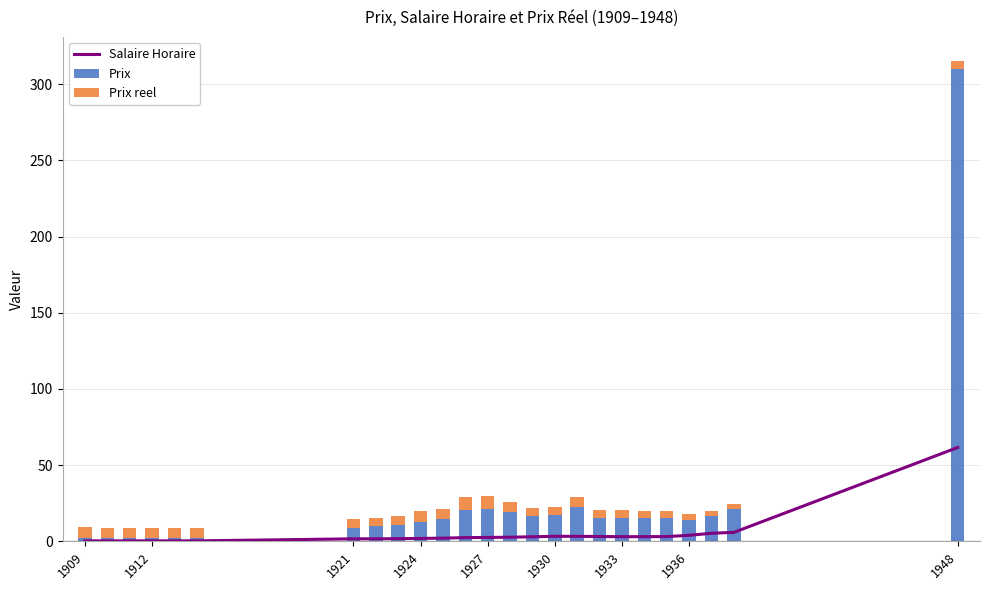

Which category has the highest value in the Prix series?

1948